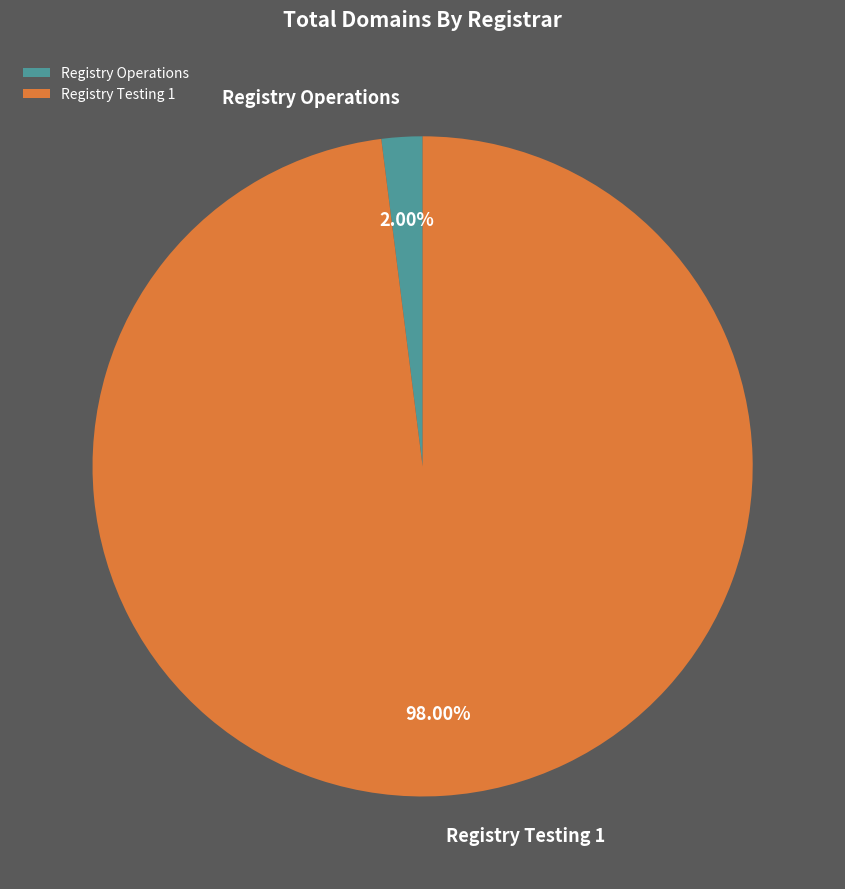

What is the majority slice?

Registry Testing 1